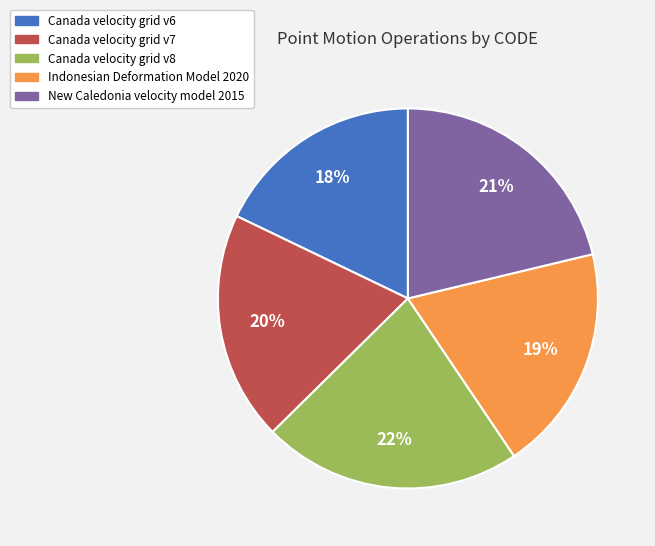

Is there a majority slice in this chart?

No